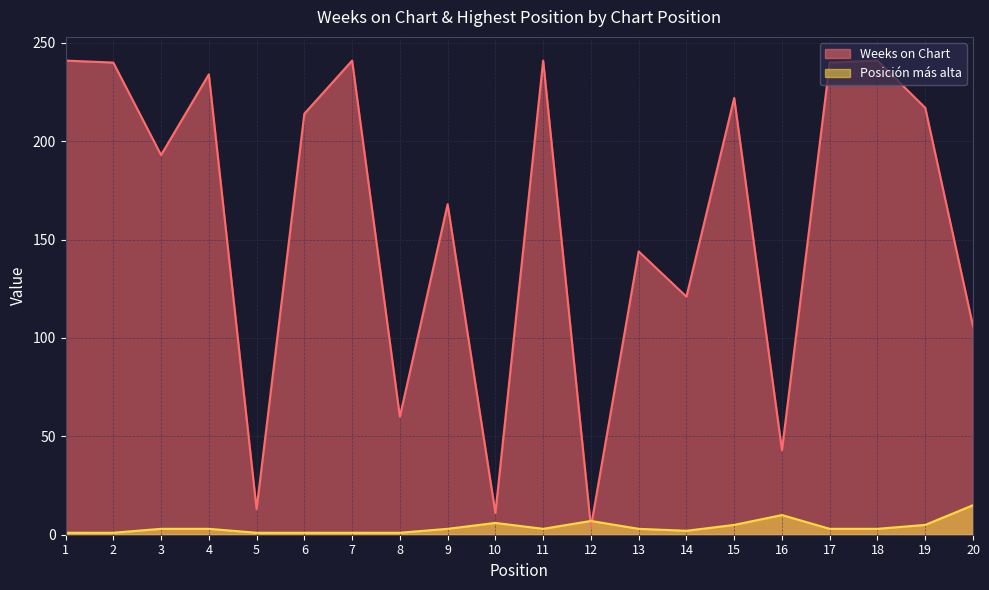

The value of Posición más alta at 11 is 4. True or false?

False